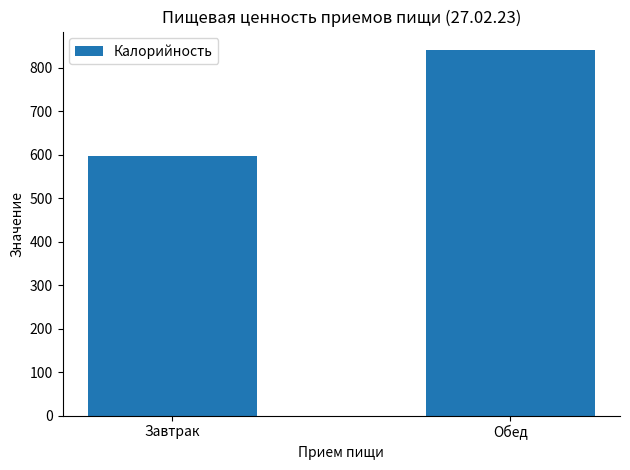

The chart shows a value of 297.5 at Обед. True or false?

False